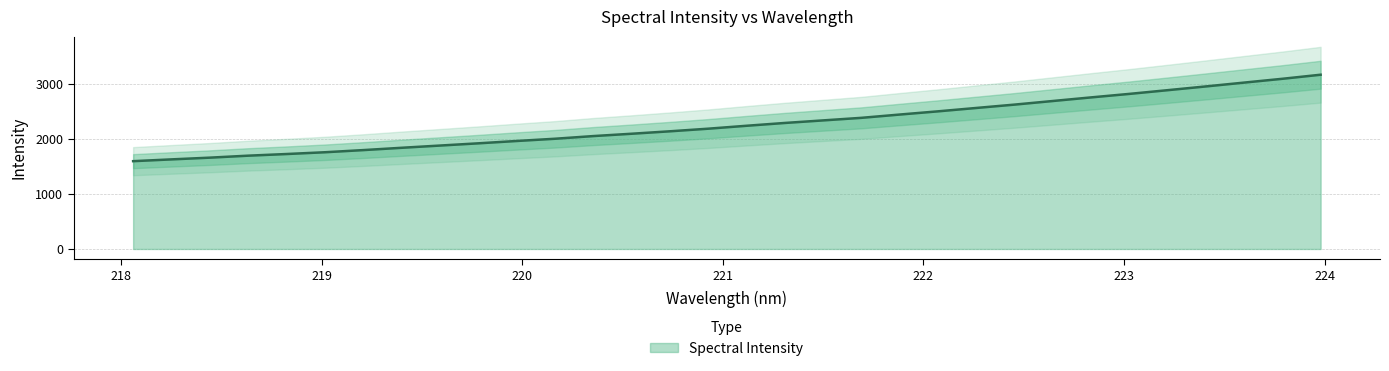

What is the lowest value of the Spectral Intensity series?

1596.1